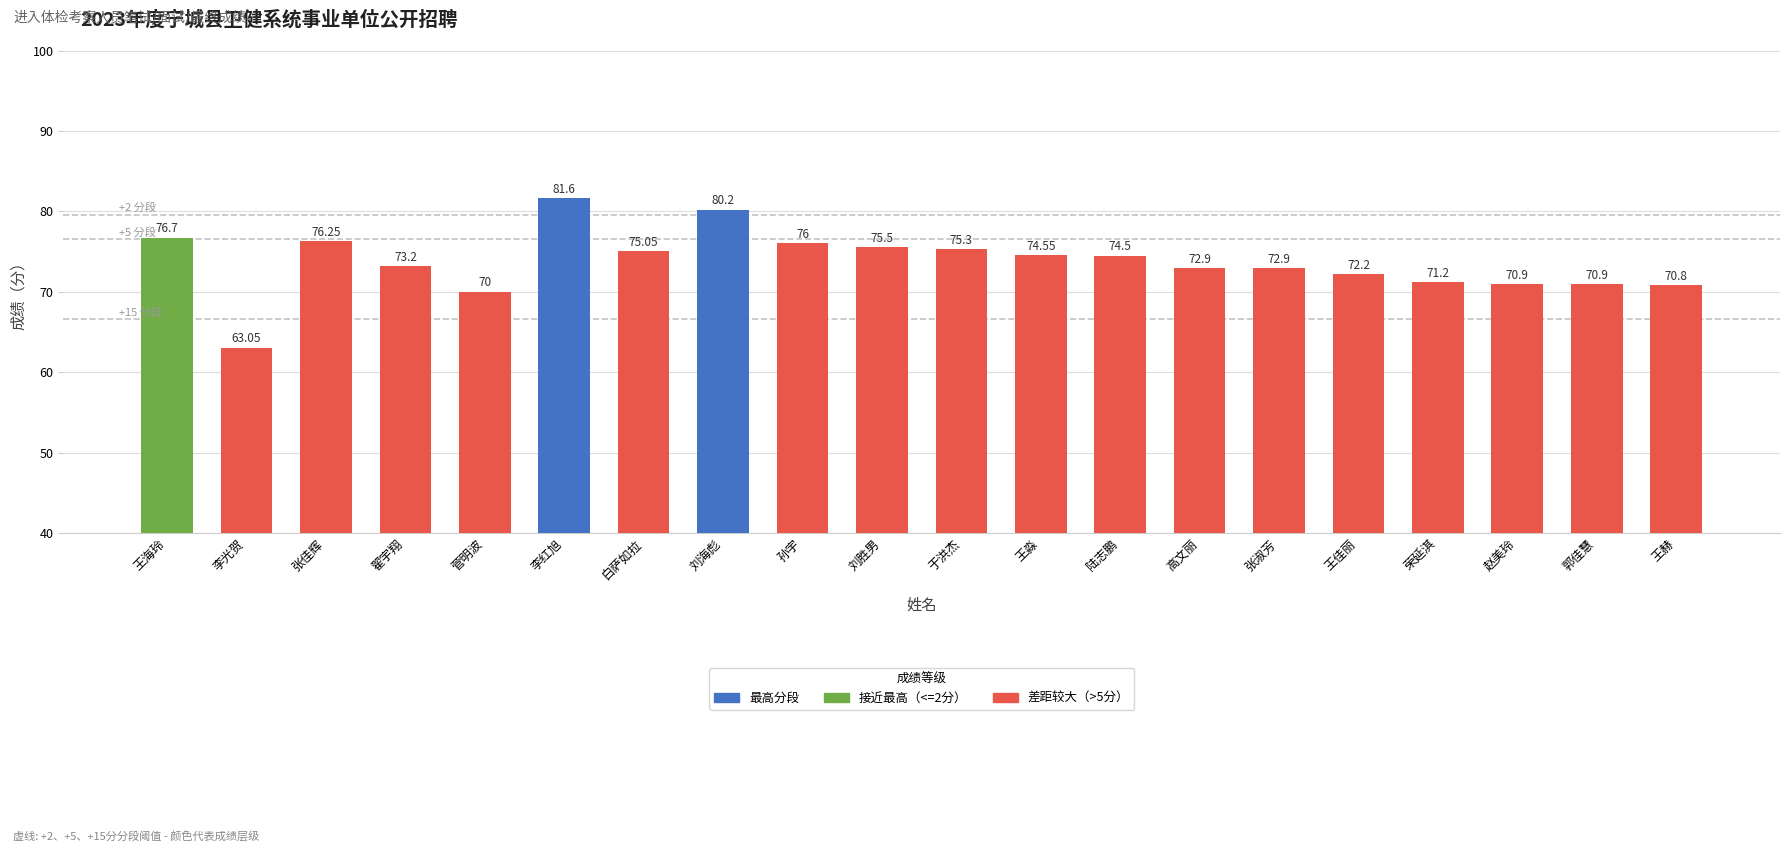

Between 李光贺 and 王淼, which is larger?

王淼